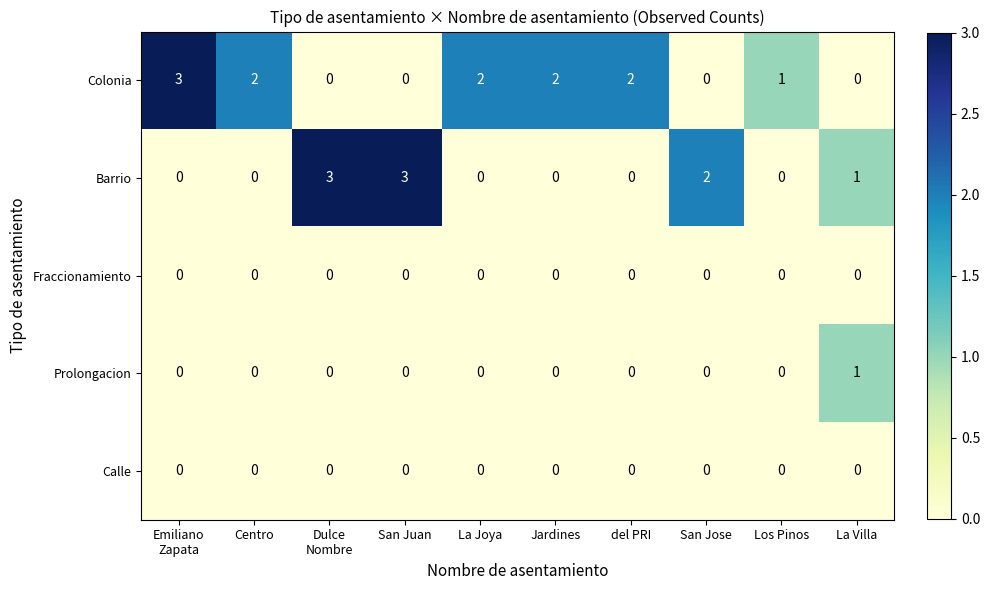

What is the sum of all Colonia values?

12